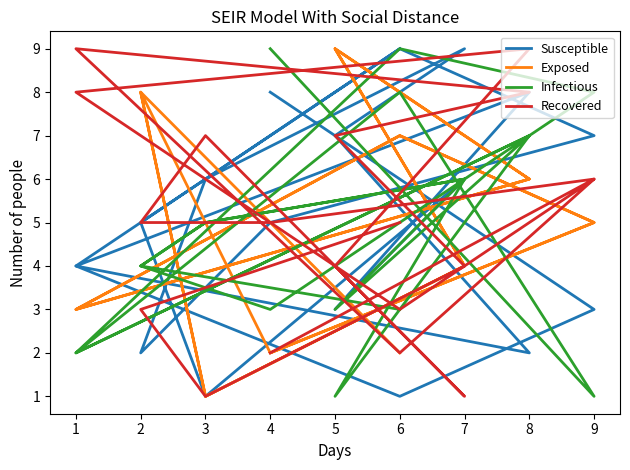

What is the difference between the maximum and minimum values in the Recovered series?

8